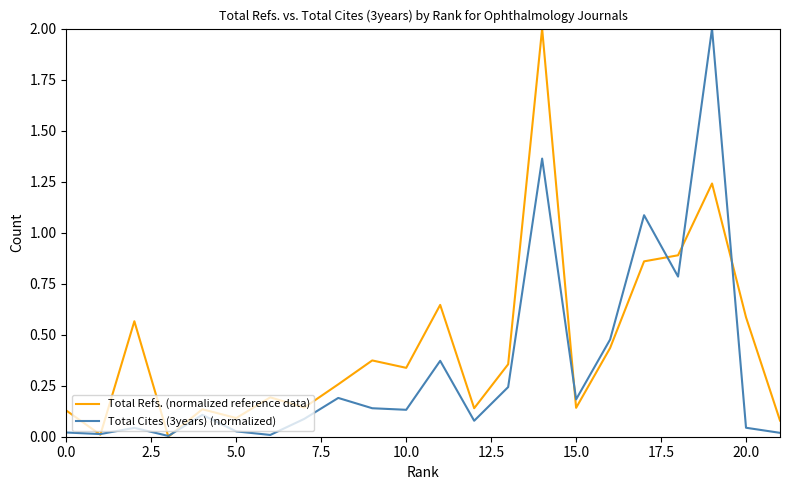

What is the maximum value for Total Refs. (normalized reference data)?

2.0